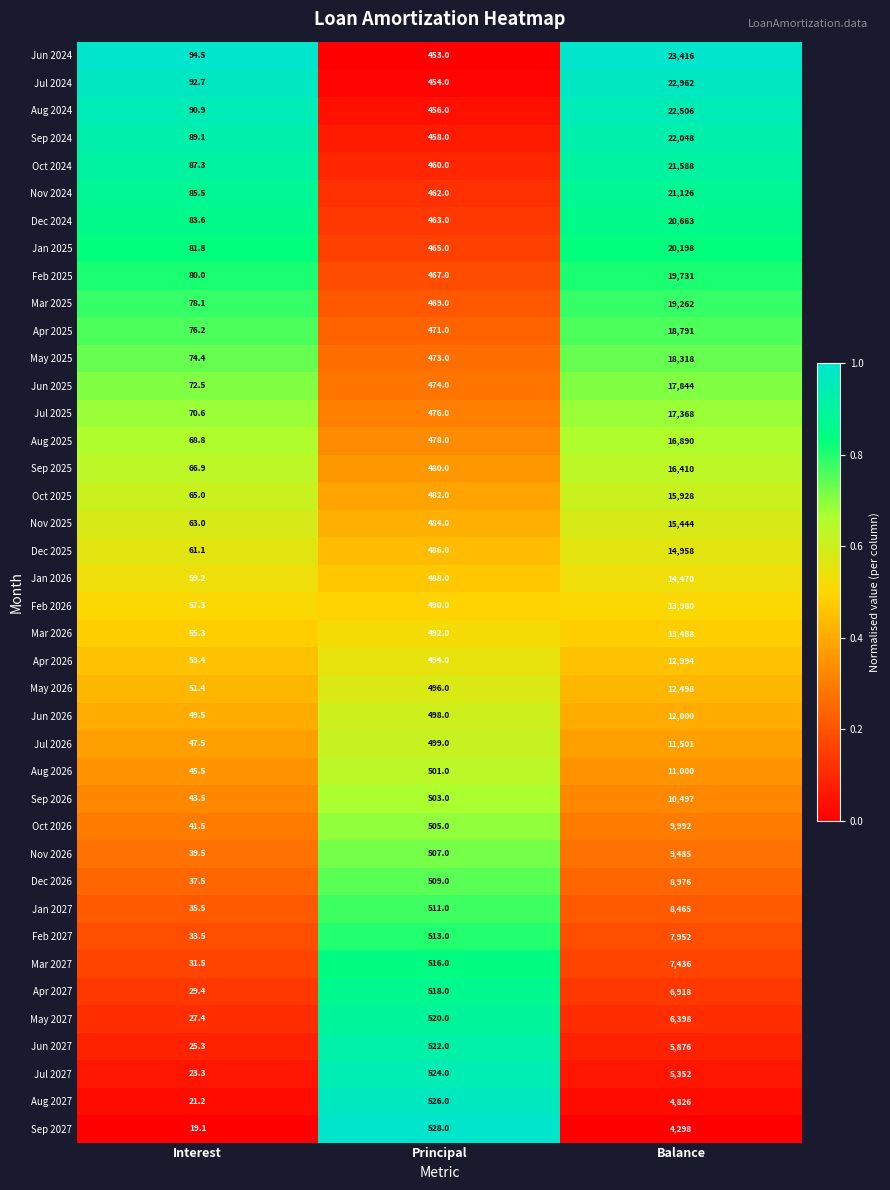

The value of Jul 2025 at Principal is 476.0. True or false?

True